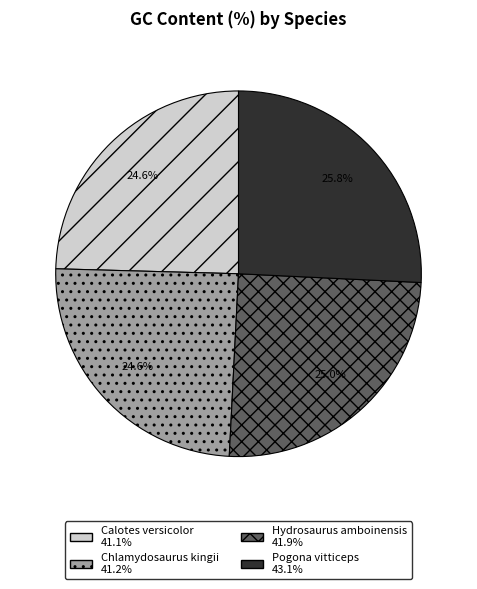

Is it true that Chlamydosaurus kingii is 32% of the pie?

False